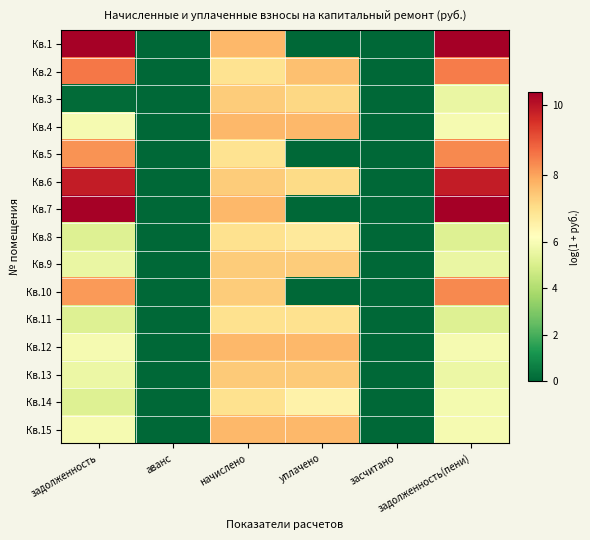

How many distinct data groups are displayed?

15